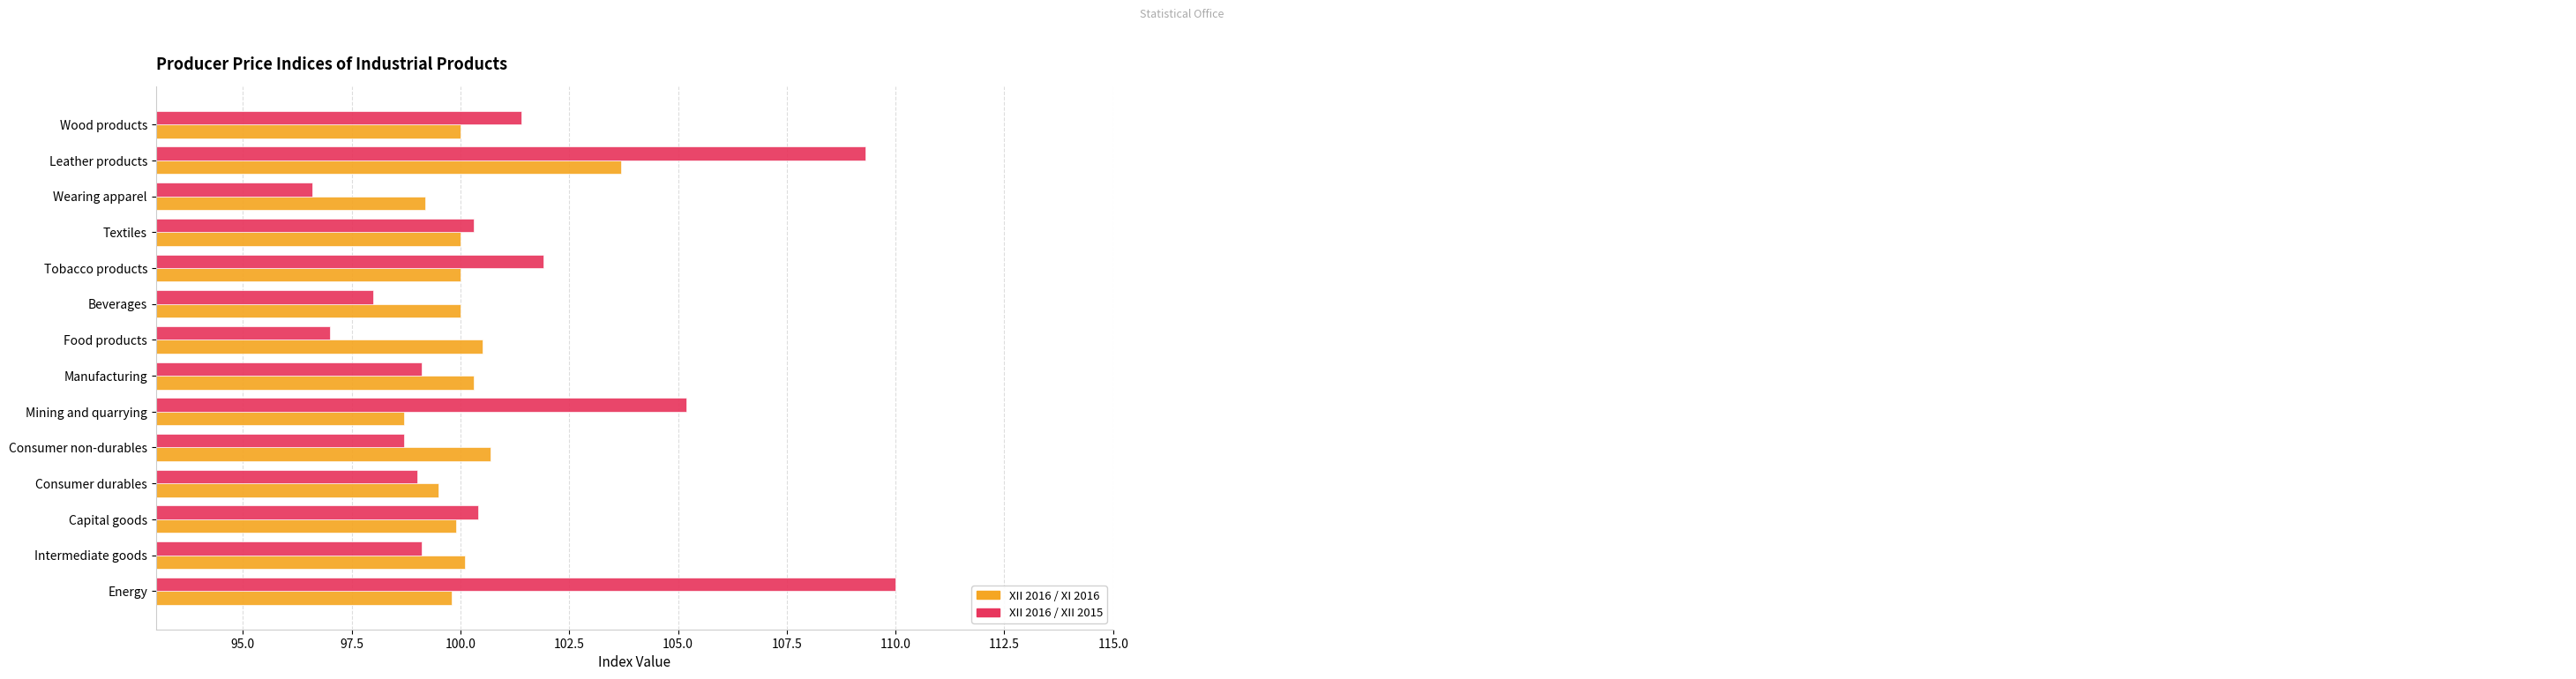

Is it true that XII 2016 / XI 2016 equals 156.0 at Intermediate goods?

False